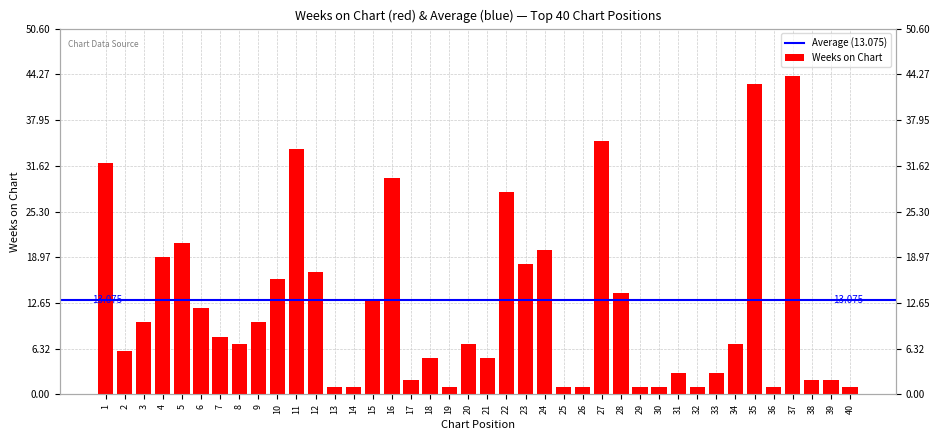

How many bars are there in total?

40